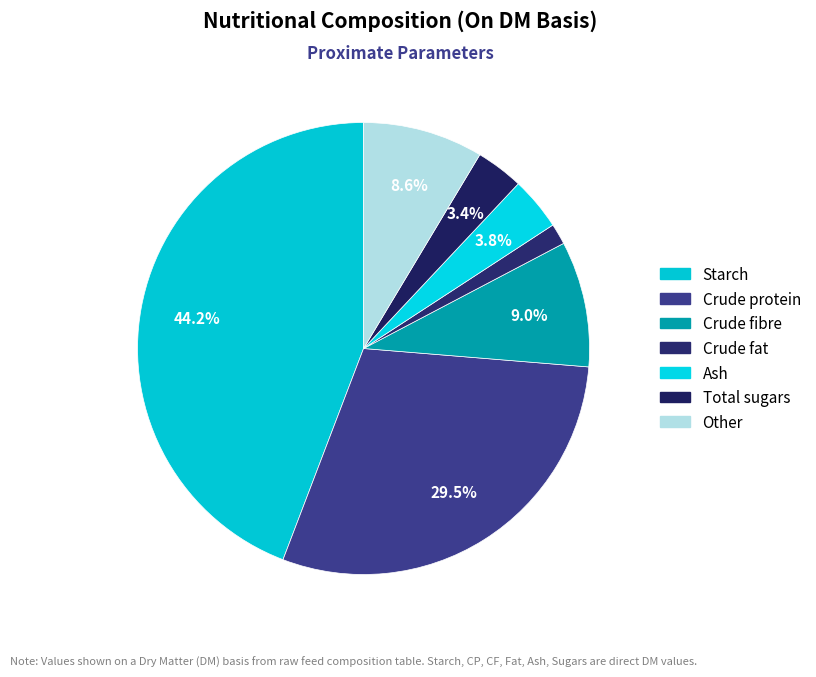

Is there any slice that represents more than half of the pie?

No